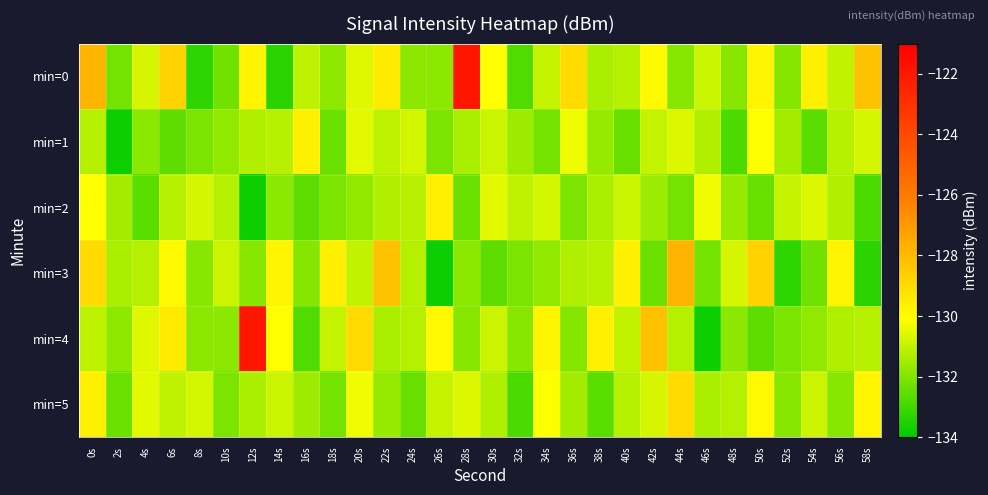

What is the greatest value displayed?

-121.9